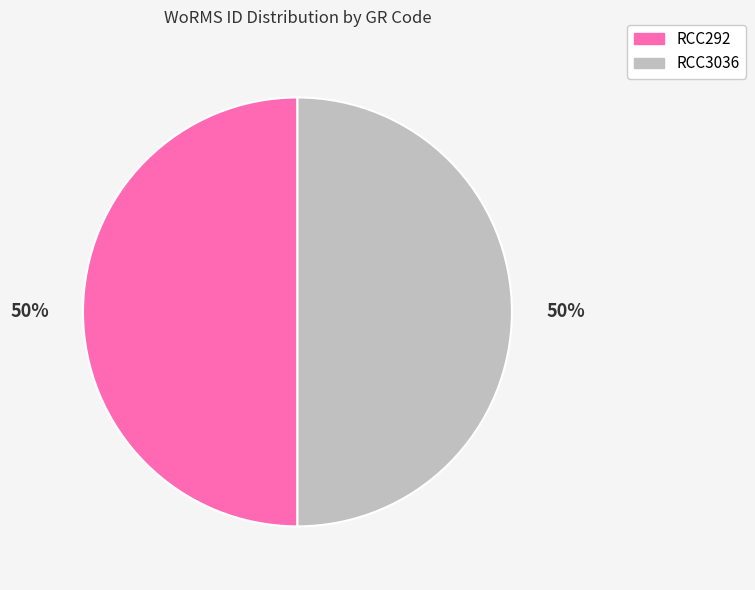

Count the number of slices in the pie.

2